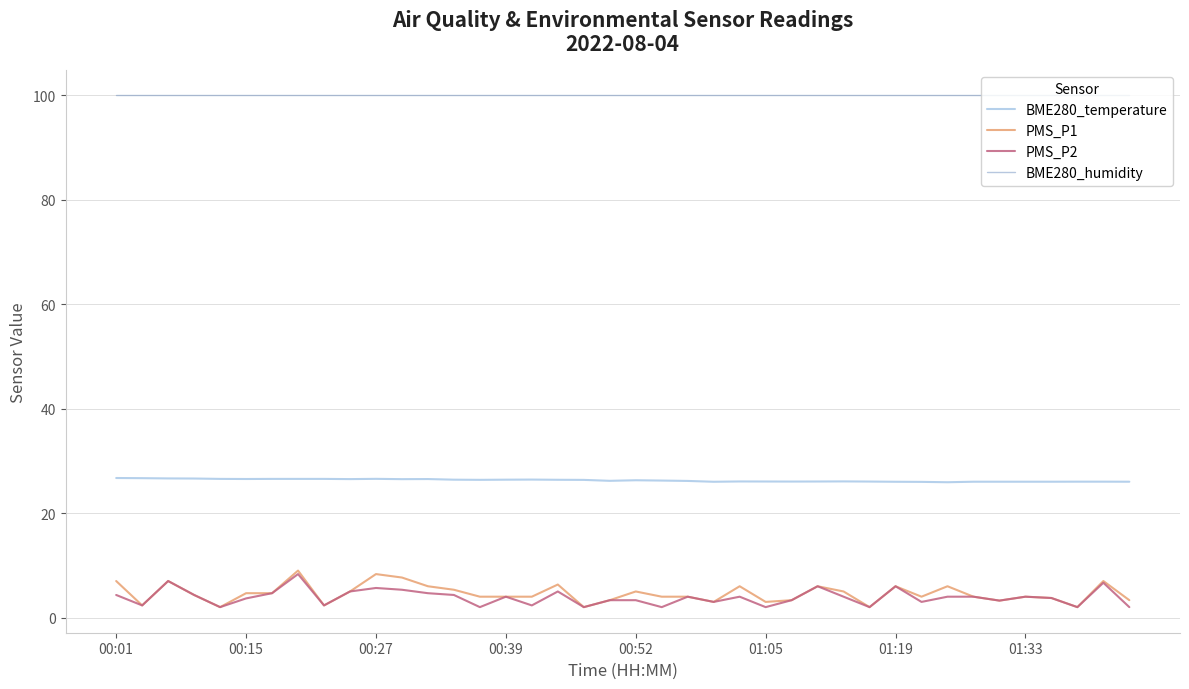

Which series has the largest total across all categories?

BME280_humidity